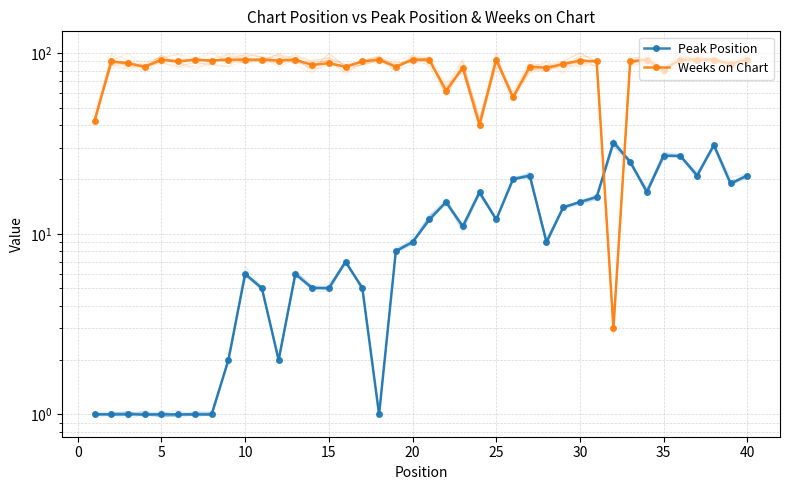

How many lines are shown in the chart?

2